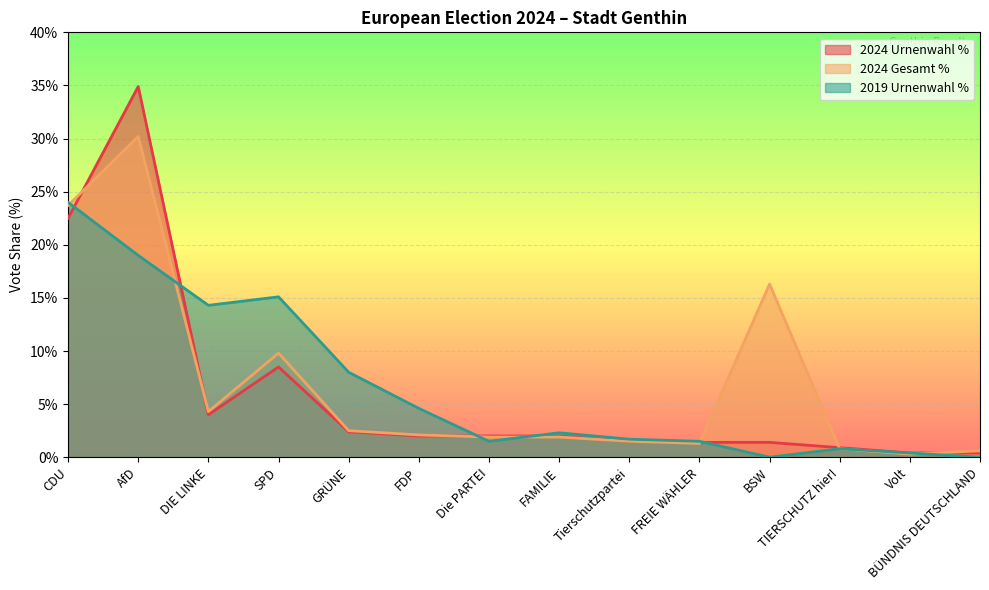

Where do 2024 Gesamt % and 2019 Urnenwahl % first cross each other?

CDU and AfD